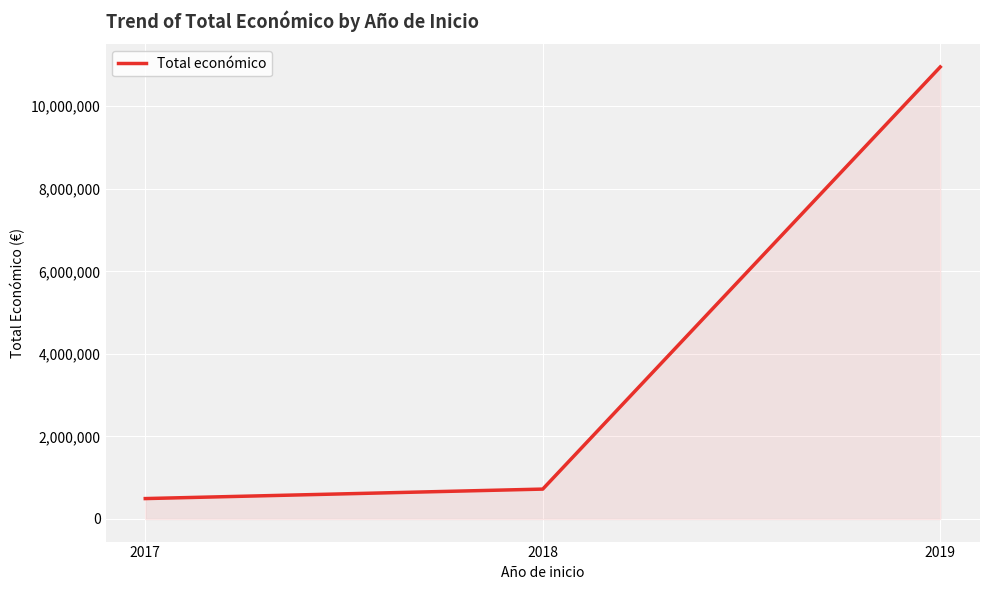

What is the sum of all values?

12168460